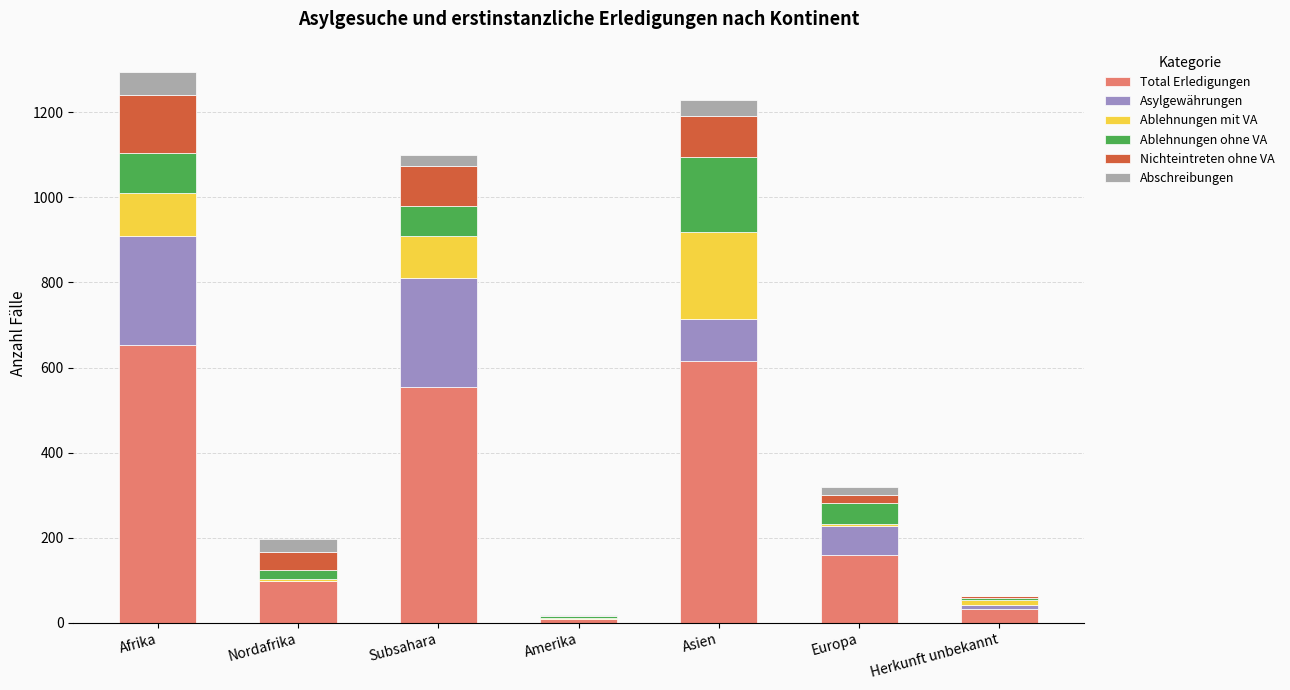

What is the maximum value for Total Erledigungen?

653